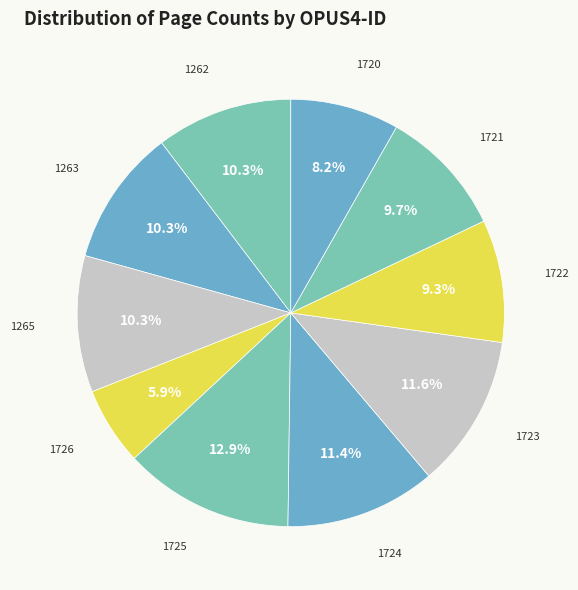

Is it true that 1726 is 6% of the pie?

True